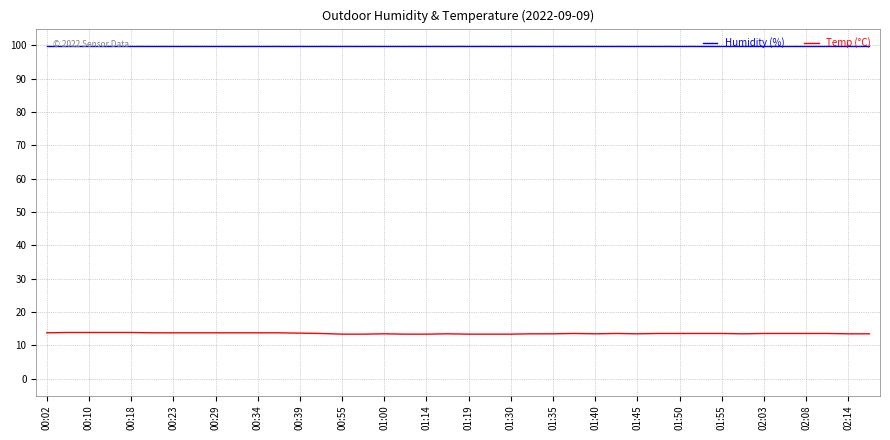

What is the maximum value for Temp (°C)?

13.9